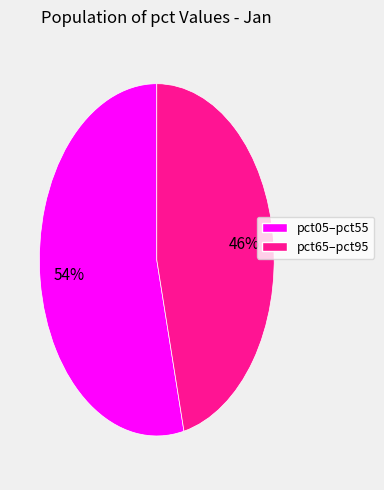

Is there a majority slice in this chart?

Yes